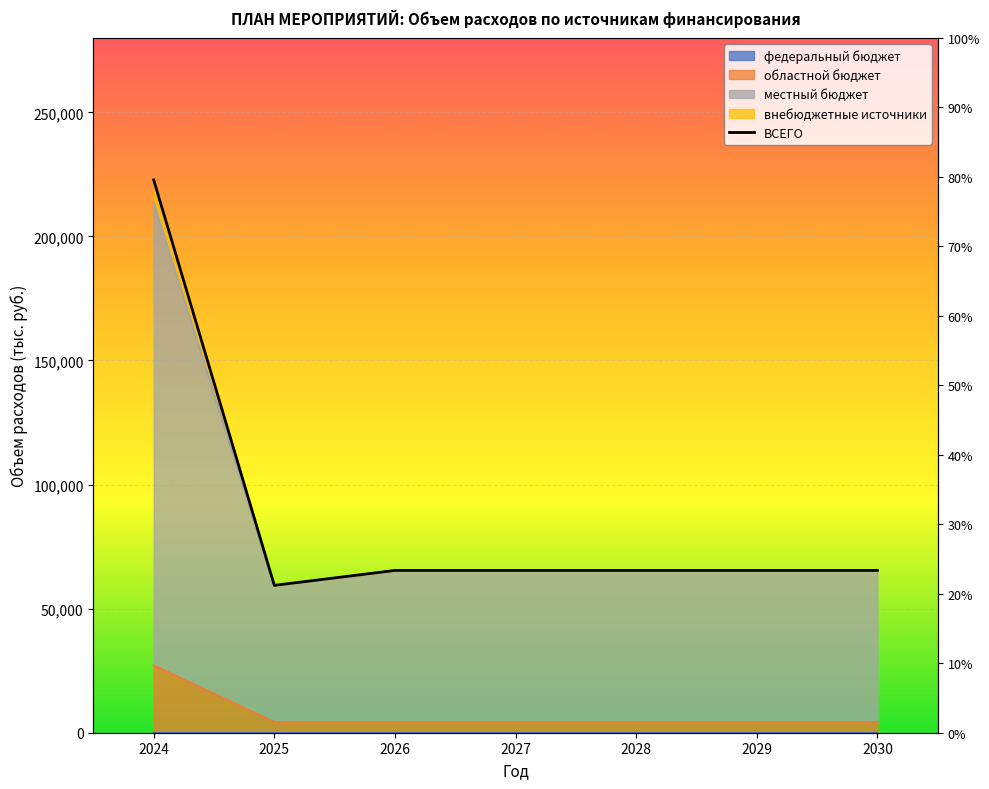

Read the value at 2026.

65389.4